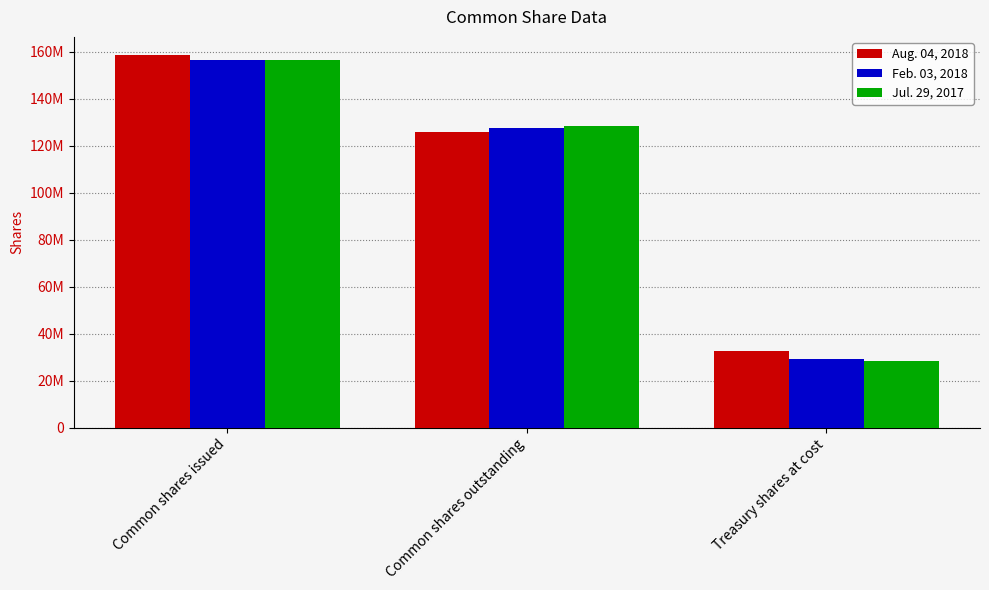

What is the smallest value displayed?

28306000